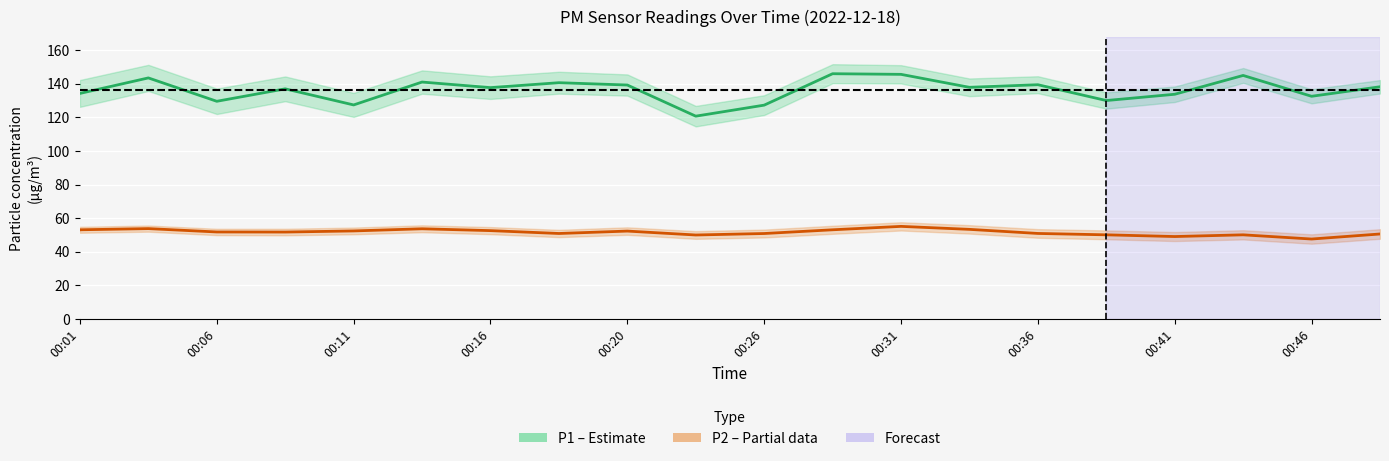

True or false: P1 (PM10) and P2 (PM2.5) cross at least once.

False